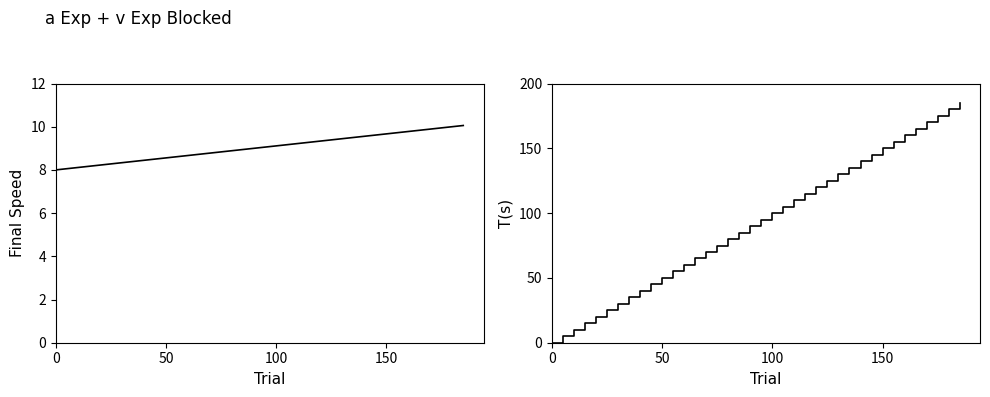

How many categories are shown in the chart?

38